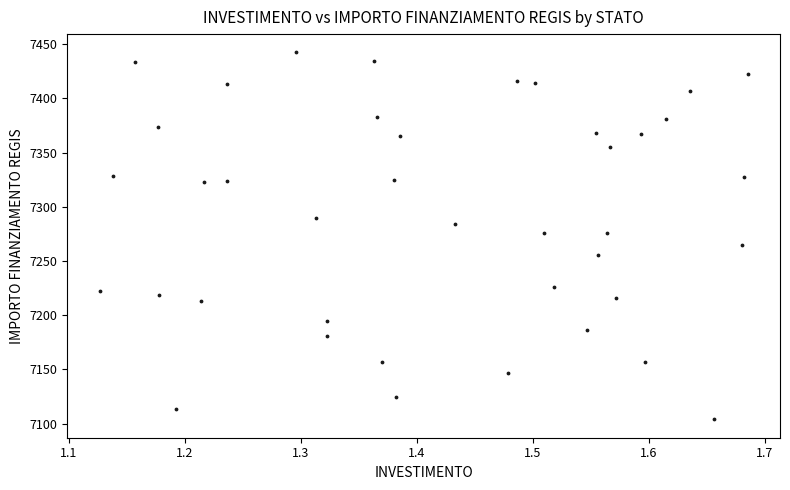

What is the range of X values (max minus min)?

0.6